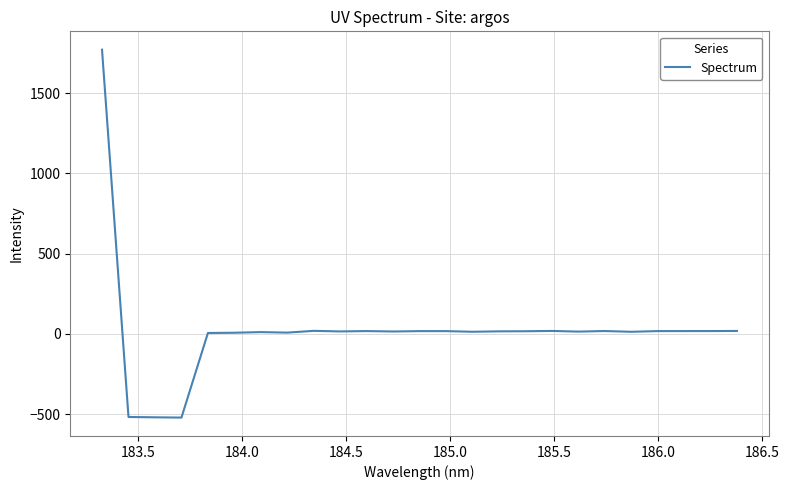

What is the minimum value shown in the chart?

-521.8